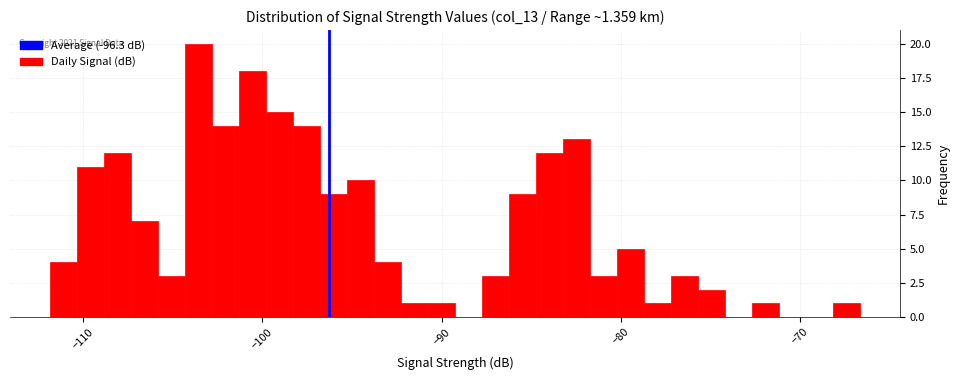

Around what value on the x-axis is the tallest bar? Give the approximate position of its centre, as read against the axis.

-104